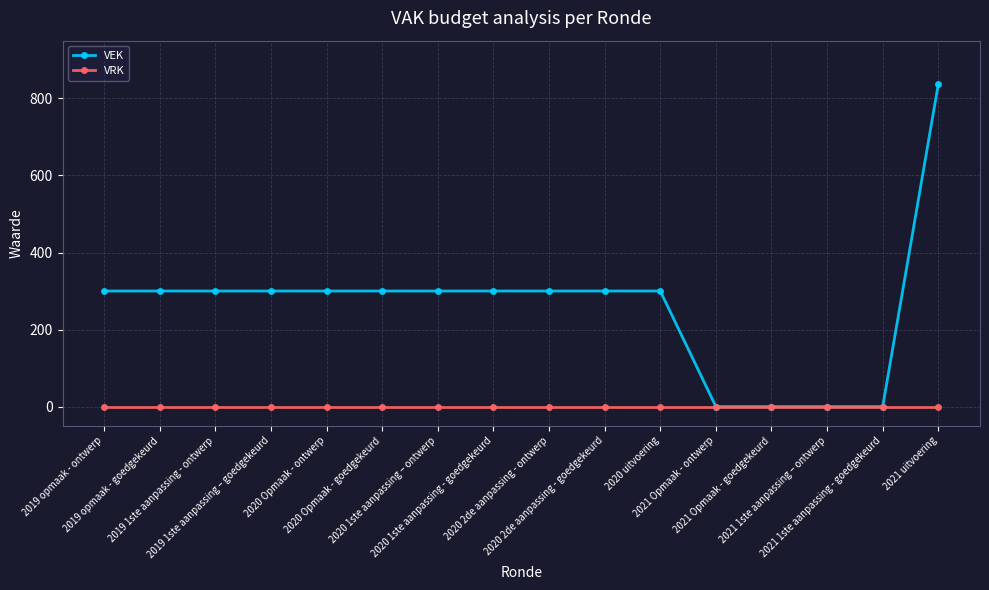

Rank the series at 2020 Opmaak - ontwerp from lowest to highest value.

VRK, VEK